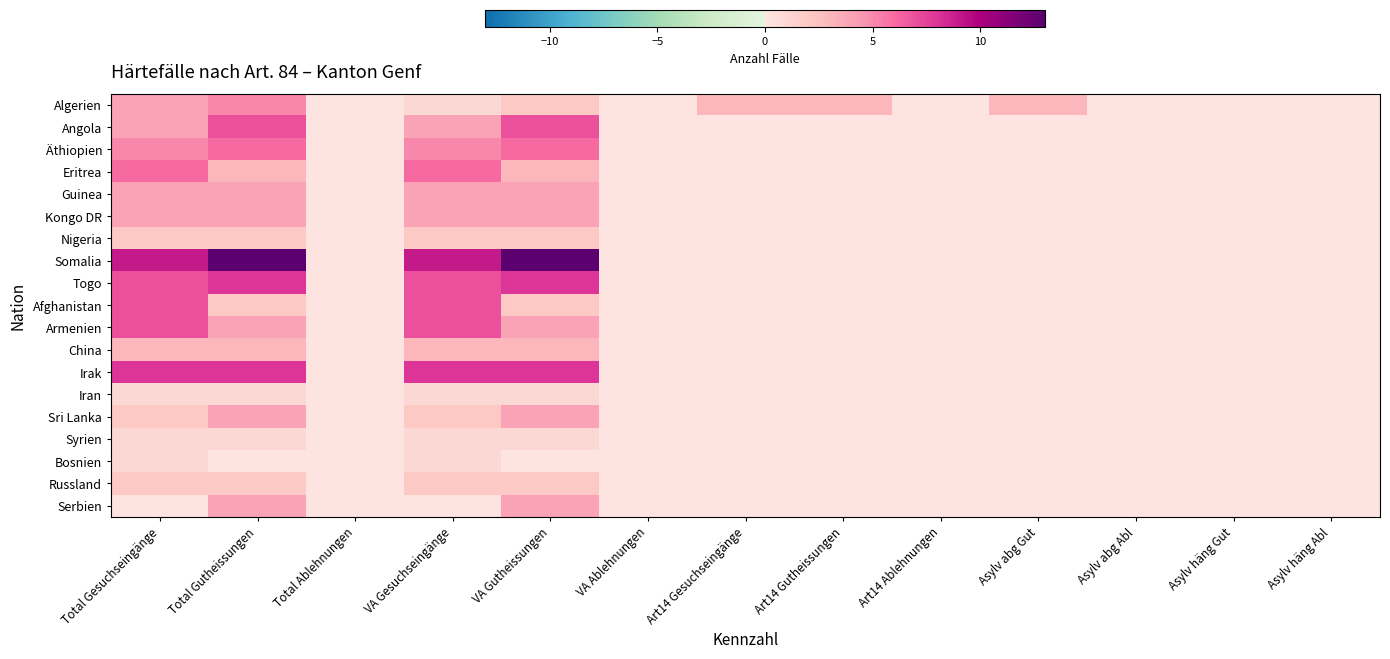

Reading right to left, extract all data points from this chart.

Algerien: Asylv häng Abl=0	Asylv häng Gut=0	Asylv abg Abl=0	Asylv abg Gut=3	Art14 Ablehnungen=0	Art14 Gutheissungen=3	Art14 Gesuchseingänge=3	VA Ablehnungen=0	VA Gutheissungen=2	VA Gesuchseingänge=1	Total Ablehnungen=0	Total Gutheissungen=5	Total Gesuchseingänge=4
Angola: Asylv häng Abl=0	Asylv häng Gut=0	Asylv abg Abl=0	Asylv abg Gut=0	Art14 Ablehnungen=0	Art14 Gutheissungen=0	Art14 Gesuchseingänge=0	VA Ablehnungen=0	VA Gutheissungen=7	VA Gesuchseingänge=4	Total Ablehnungen=0	Total Gutheissungen=7	Total Gesuchseingänge=4
Äthiopien: Asylv häng Abl=0	Asylv häng Gut=0	Asylv abg Abl=0	Asylv abg Gut=0	Art14 Ablehnungen=0	Art14 Gutheissungen=0	Art14 Gesuchseingänge=0	VA Ablehnungen=0	VA Gutheissungen=6	VA Gesuchseingänge=5	Total Ablehnungen=0	Total Gutheissungen=6	Total Gesuchseingänge=5
Eritrea: Asylv häng Abl=0	Asylv häng Gut=0	Asylv abg Abl=0	Asylv abg Gut=0	Art14 Ablehnungen=0	Art14 Gutheissungen=0	Art14 Gesuchseingänge=0	VA Ablehnungen=0	VA Gutheissungen=3	VA Gesuchseingänge=6	Total Ablehnungen=0	Total Gutheissungen=3	Total Gesuchseingänge=6
Guinea: Asylv häng Abl=0	Asylv häng Gut=0	Asylv abg Abl=0	Asylv abg Gut=0	Art14 Ablehnungen=0	Art14 Gutheissungen=0	Art14 Gesuchseingänge=0	VA Ablehnungen=0	VA Gutheissungen=4	VA Gesuchseingänge=4	Total Ablehnungen=0	Total Gutheissungen=4	Total Gesuchseingänge=4
Kongo DR: Asylv häng Abl=0	Asylv häng Gut=0	Asylv abg Abl=0	Asylv abg Gut=0	Art14 Ablehnungen=0	Art14 Gutheissungen=0	Art14 Gesuchseingänge=0	VA Ablehnungen=0	VA Gutheissungen=4	VA Gesuchseingänge=4	Total Ablehnungen=0	Total Gutheissungen=4	Total Gesuchseingänge=4
Nigeria: Asylv häng Abl=0	Asylv häng Gut=0	Asylv abg Abl=0	Asylv abg Gut=0	Art14 Ablehnungen=0	Art14 Gutheissungen=0	Art14 Gesuchseingänge=0	VA Ablehnungen=0	VA Gutheissungen=2	VA Gesuchseingänge=2	Total Ablehnungen=0	Total Gutheissungen=2	Total Gesuchseingänge=2
Somalia: Asylv häng Abl=0	Asylv häng Gut=0	Asylv abg Abl=0	Asylv abg Gut=0	Art14 Ablehnungen=0	Art14 Gutheissungen=0	Art14 Gesuchseingänge=0	VA Ablehnungen=0	VA Gutheissungen=13	VA Gesuchseingänge=9	Total Ablehnungen=0	Total Gutheissungen=13	Total Gesuchseingänge=9
Togo: Asylv häng Abl=0	Asylv häng Gut=0	Asylv abg Abl=0	Asylv abg Gut=0	Art14 Ablehnungen=0	Art14 Gutheissungen=0	Art14 Gesuchseingänge=0	VA Ablehnungen=0	VA Gutheissungen=8	VA Gesuchseingänge=7	Total Ablehnungen=0	Total Gutheissungen=8	Total Gesuchseingänge=7
Afghanistan: Asylv häng Abl=0	Asylv häng Gut=0	Asylv abg Abl=0	Asylv abg Gut=0	Art14 Ablehnungen=0	Art14 Gutheissungen=0	Art14 Gesuchseingänge=0	VA Ablehnungen=0	VA Gutheissungen=2	VA Gesuchseingänge=7	Total Ablehnungen=0	Total Gutheissungen=2	Total Gesuchseingänge=7
Armenien: Asylv häng Abl=0	Asylv häng Gut=0	Asylv abg Abl=0	Asylv abg Gut=0	Art14 Ablehnungen=0	Art14 Gutheissungen=0	Art14 Gesuchseingänge=0	VA Ablehnungen=0	VA Gutheissungen=4	VA Gesuchseingänge=7	Total Ablehnungen=0	Total Gutheissungen=4	Total Gesuchseingänge=7
China: Asylv häng Abl=0	Asylv häng Gut=0	Asylv abg Abl=0	Asylv abg Gut=0	Art14 Ablehnungen=0	Art14 Gutheissungen=0	Art14 Gesuchseingänge=0	VA Ablehnungen=0	VA Gutheissungen=3	VA Gesuchseingänge=3	Total Ablehnungen=0	Total Gutheissungen=3	Total Gesuchseingänge=3
Irak: Asylv häng Abl=0	Asylv häng Gut=0	Asylv abg Abl=0	Asylv abg Gut=0	Art14 Ablehnungen=0	Art14 Gutheissungen=0	Art14 Gesuchseingänge=0	VA Ablehnungen=0	VA Gutheissungen=8	VA Gesuchseingänge=8	Total Ablehnungen=0	Total Gutheissungen=8	Total Gesuchseingänge=8
Iran: Asylv häng Abl=0	Asylv häng Gut=0	Asylv abg Abl=0	Asylv abg Gut=0	Art14 Ablehnungen=0	Art14 Gutheissungen=0	Art14 Gesuchseingänge=0	VA Ablehnungen=0	VA Gutheissungen=1	VA Gesuchseingänge=1	Total Ablehnungen=0	Total Gutheissungen=1	Total Gesuchseingänge=1
Sri Lanka: Asylv häng Abl=0	Asylv häng Gut=0	Asylv abg Abl=0	Asylv abg Gut=0	Art14 Ablehnungen=0	Art14 Gutheissungen=0	Art14 Gesuchseingänge=0	VA Ablehnungen=0	VA Gutheissungen=4	VA Gesuchseingänge=2	Total Ablehnungen=0	Total Gutheissungen=4	Total Gesuchseingänge=2
Syrien: Asylv häng Abl=0	Asylv häng Gut=0	Asylv abg Abl=0	Asylv abg Gut=0	Art14 Ablehnungen=0	Art14 Gutheissungen=0	Art14 Gesuchseingänge=0	VA Ablehnungen=0	VA Gutheissungen=1	VA Gesuchseingänge=1	Total Ablehnungen=0	Total Gutheissungen=1	Total Gesuchseingänge=1
Bosnien: Asylv häng Abl=0	Asylv häng Gut=0	Asylv abg Abl=0	Asylv abg Gut=0	Art14 Ablehnungen=0	Art14 Gutheissungen=0	Art14 Gesuchseingänge=0	VA Ablehnungen=0	VA Gutheissungen=0	VA Gesuchseingänge=1	Total Ablehnungen=0	Total Gutheissungen=0	Total Gesuchseingänge=1
Russland: Asylv häng Abl=0	Asylv häng Gut=0	Asylv abg Abl=0	Asylv abg Gut=0	Art14 Ablehnungen=0	Art14 Gutheissungen=0	Art14 Gesuchseingänge=0	VA Ablehnungen=0	VA Gutheissungen=2	VA Gesuchseingänge=2	Total Ablehnungen=0	Total Gutheissungen=2	Total Gesuchseingänge=2
Serbien: Asylv häng Abl=0	Asylv häng Gut=0	Asylv abg Abl=0	Asylv abg Gut=0	Art14 Ablehnungen=0	Art14 Gutheissungen=0	Art14 Gesuchseingänge=0	VA Ablehnungen=0	VA Gutheissungen=4	VA Gesuchseingänge=0	Total Ablehnungen=0	Total Gutheissungen=4	Total Gesuchseingänge=0